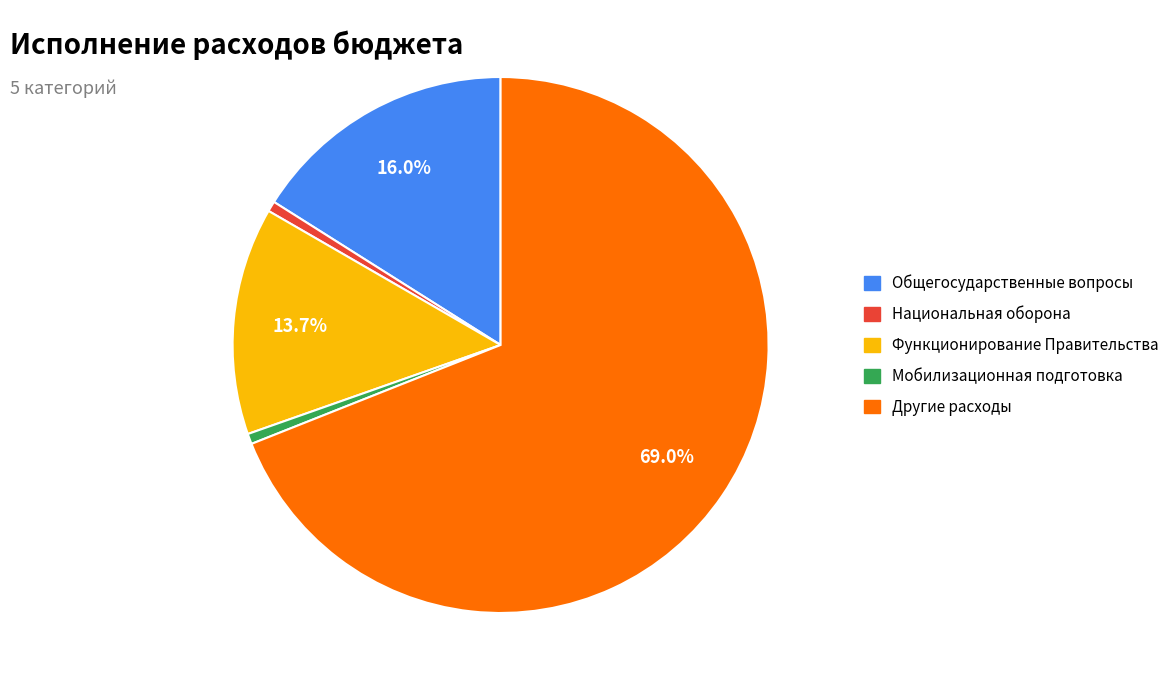

Combined, do Функционирование Правительства and Общегосударственные вопросы account for over 50%?

No